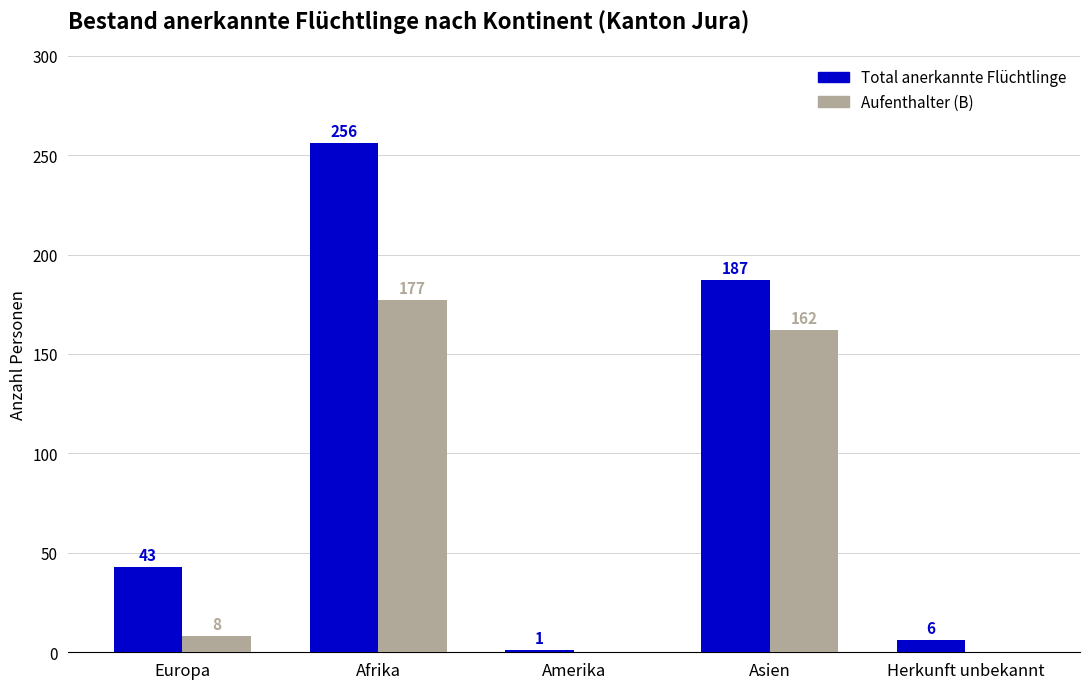

What is the highest value of the Total anerkannte Flüchtlinge series?

256